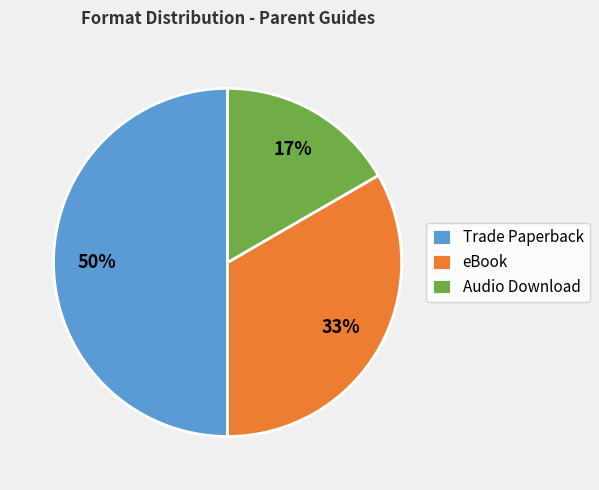

Count the number of slices in the pie.

3